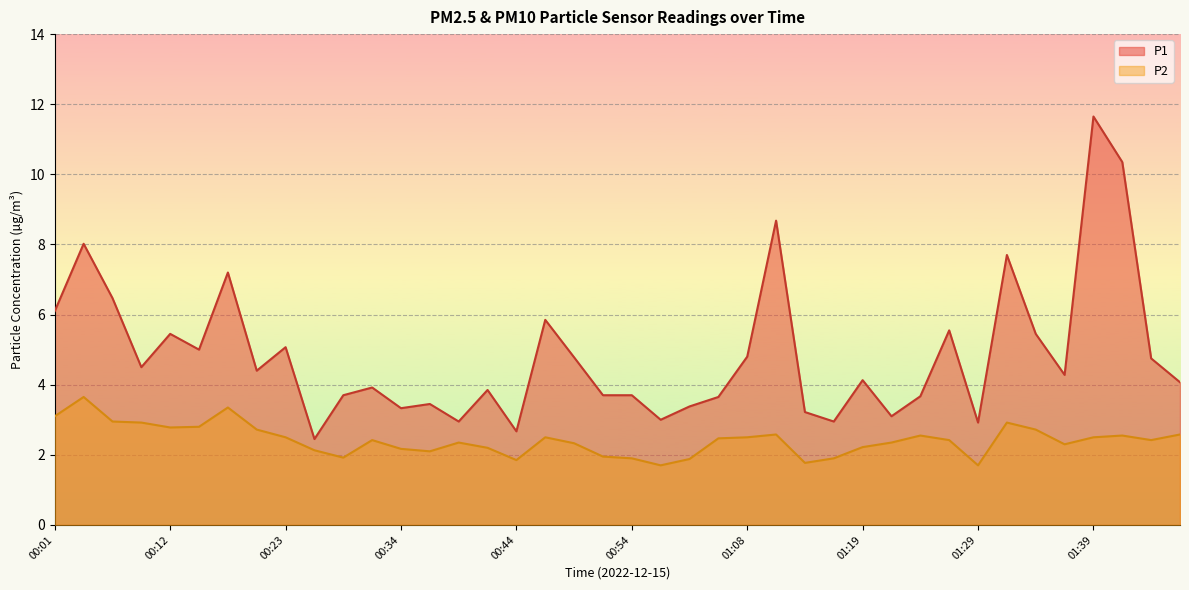

Is the value of P1 at 00:25 greater than the value of P2 at 01:36?

Yes